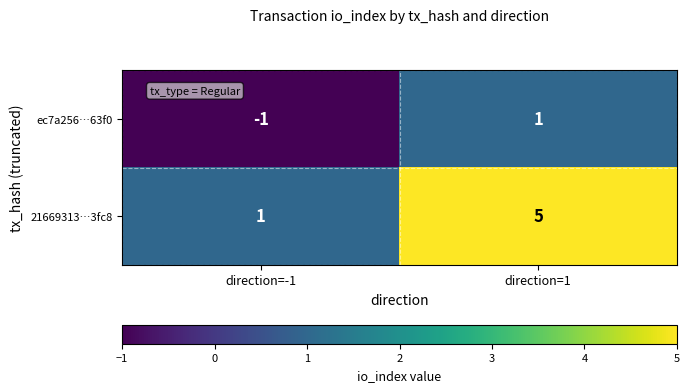

Rank the categories by ec7a256…63f0 value from lowest to highest.

direction=-1, direction=1